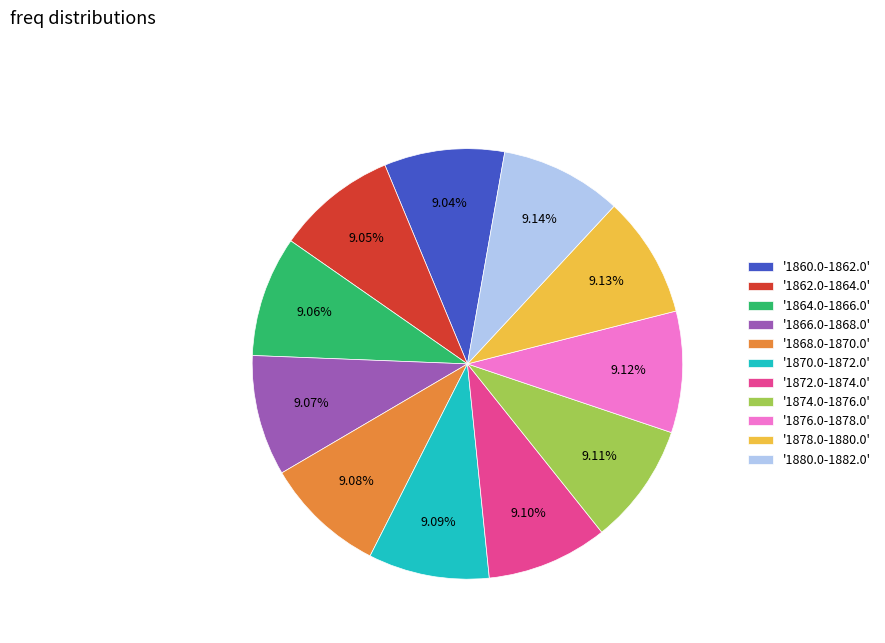

Approximately how many times larger is the value at '1872.0-1874.0' compared to '1876.0-1878.0'?

1.0